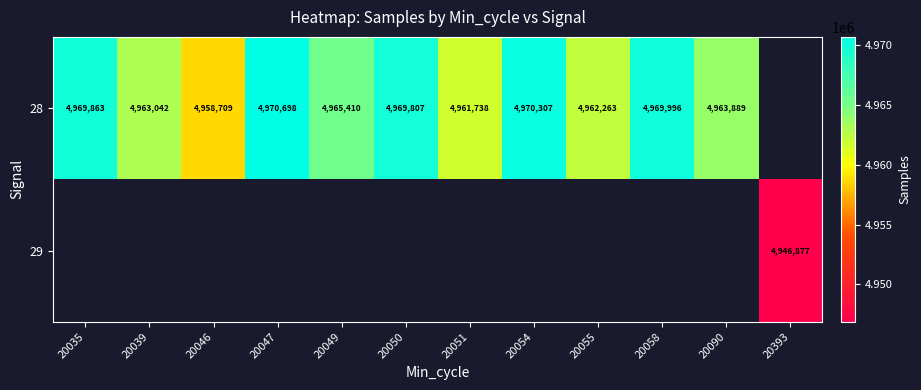

The 28 series shows 4961738 at 20051. True or false?

True